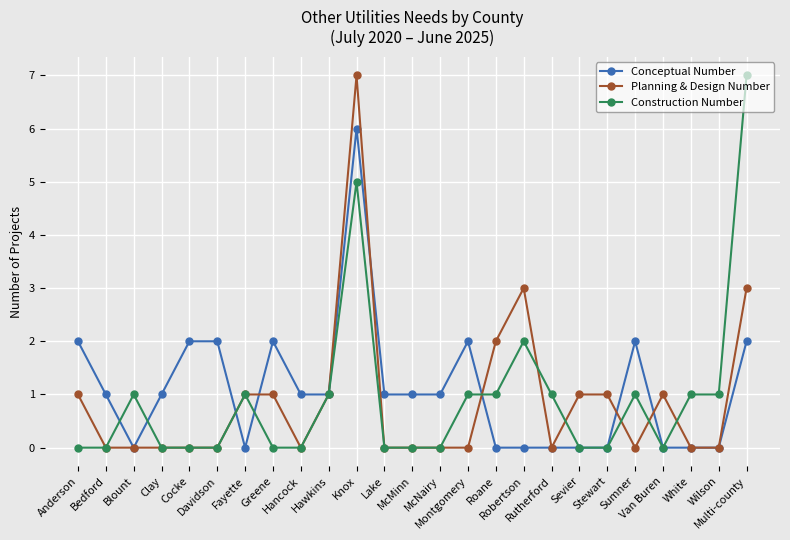

Reading left to right, transcribe all the data shown in this chart.

Conceptual Number: 2	1	0	1	2	2	0	2	1	1	6	1	1	1	2	0	0	0	0	0	2	0	0	0	2
Planning & Design Number: 1	0	0	0	0	0	1	1	0	1	7	0	0	0	0	2	3	0	1	1	0	1	0	0	3
Construction Number: 0	0	1	0	0	0	1	0	0	1	5	0	0	0	1	1	2	1	0	0	1	0	1	1	7